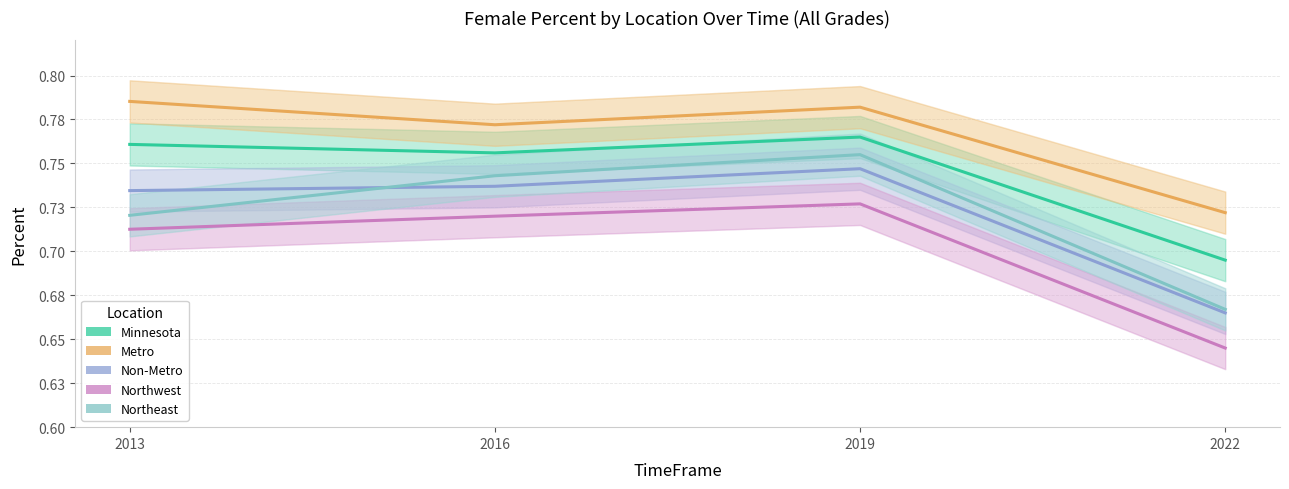

Reading left to right, list all the values displayed in this chart.

Minnesota: 2013=0.8	2016=0.8	2019=0.8	2022=0.7
Metro: 2013=0.8	2016=0.8	2019=0.8	2022=0.7
Non-Metro: 2013=0.7	2016=0.7	2019=0.7	2022=0.7
Northwest: 2013=0.7	2016=0.7	2019=0.7	2022=0.6
Northeast: 2013=0.7	2016=0.7	2019=0.8	2022=0.7